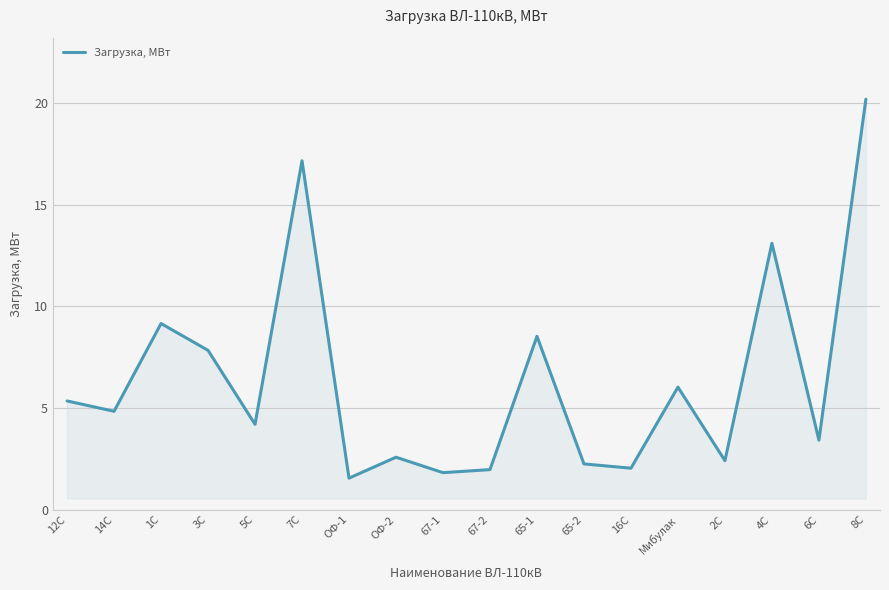

Does the chart have visible grid lines?

Yes